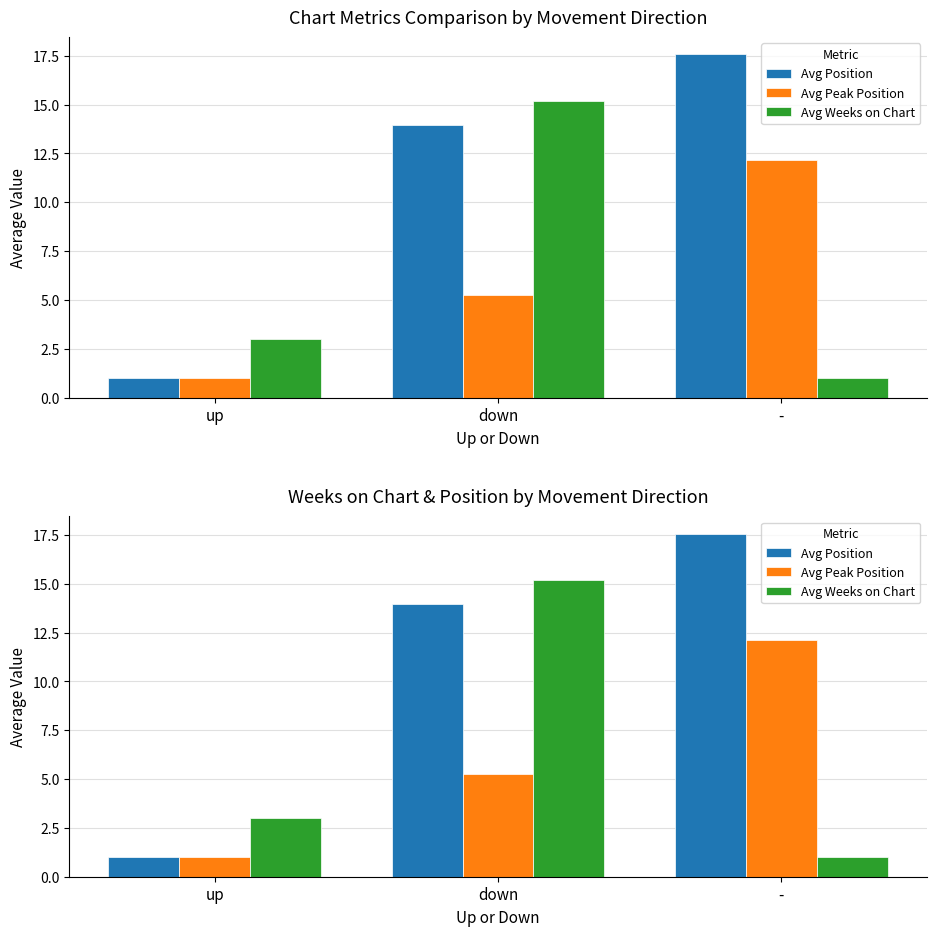

How many bars are there in each group?

3